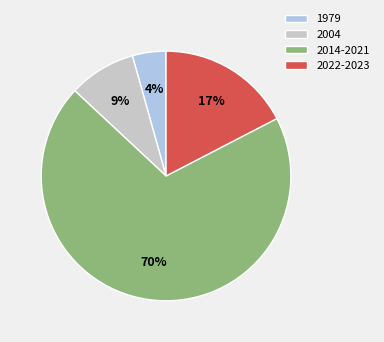

To the nearest percent, what is the difference between the 2022-2023 and 1979 slice percentages?

13%